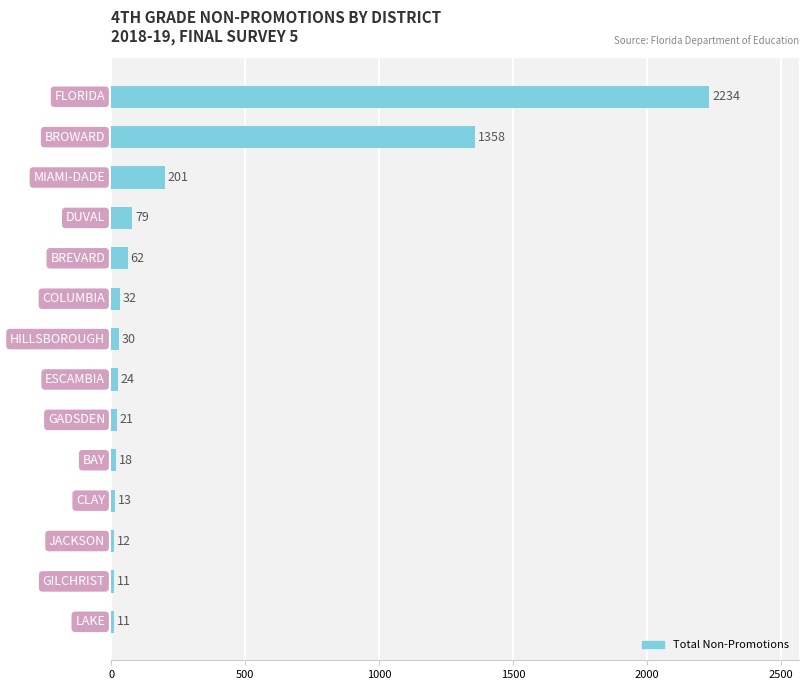

What is the value of the 4th bar from the top?

79